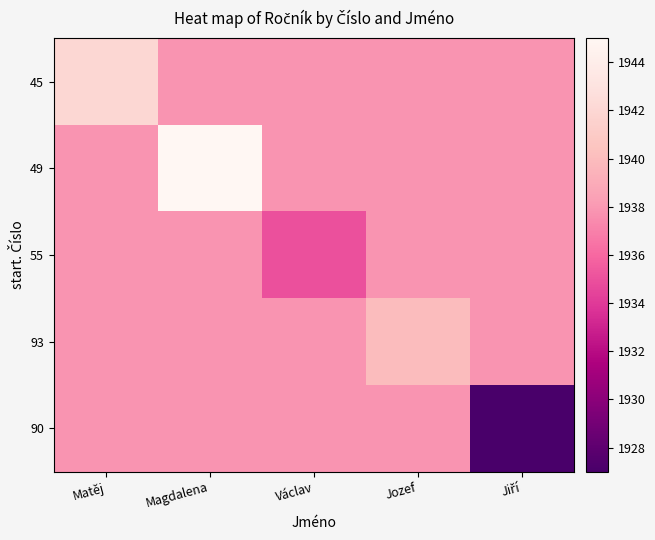

How many data points does each series have?

5